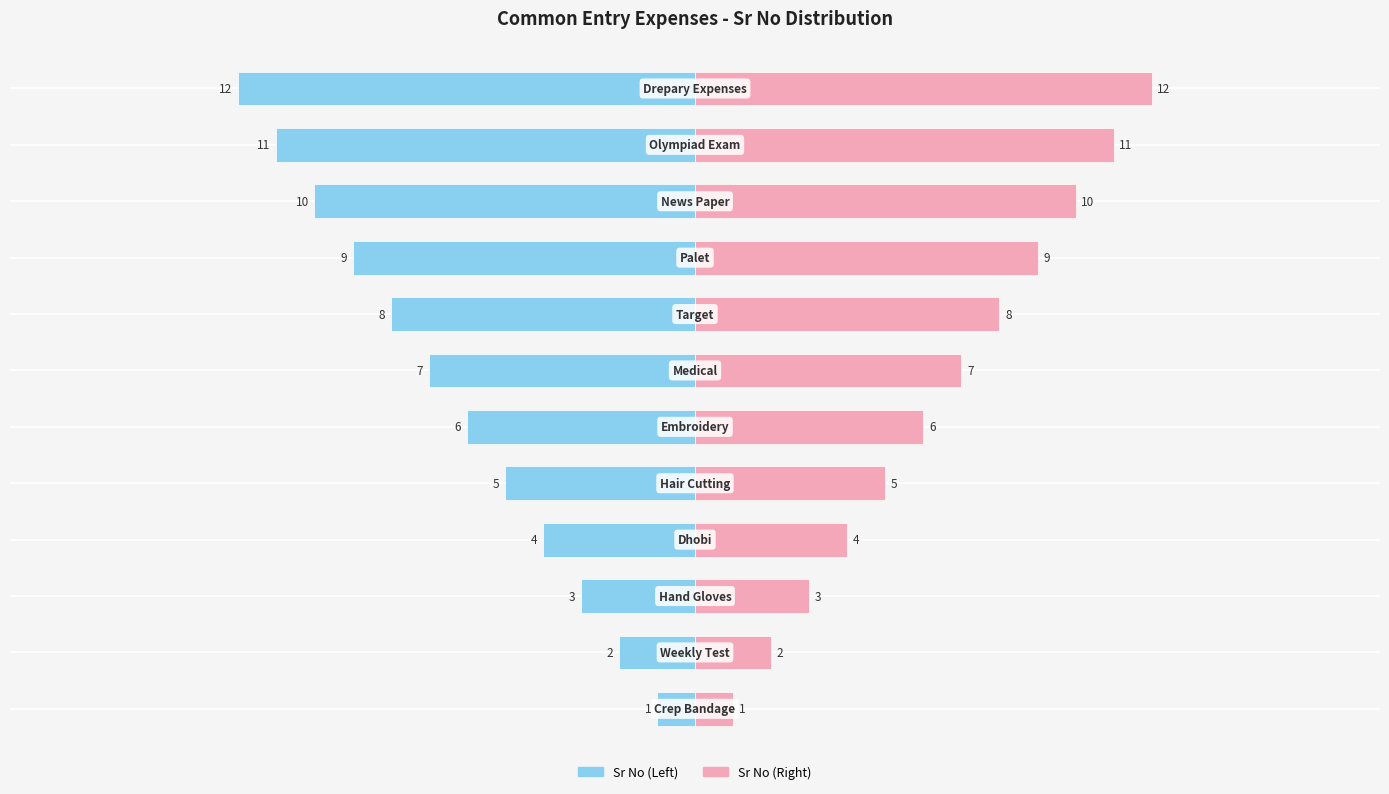

How many values in the Sr No (Right) series exceed 7?

5